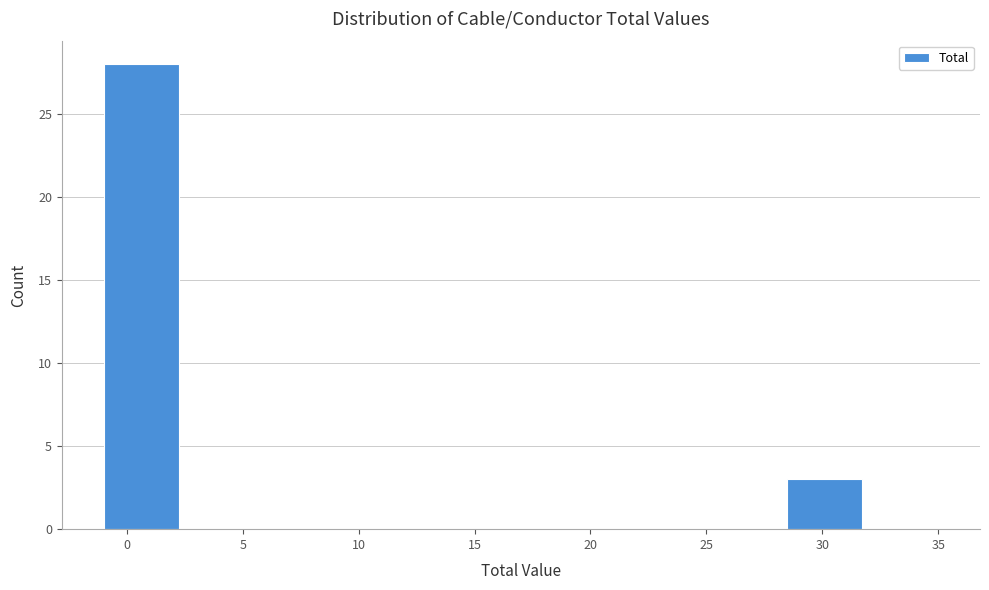

How tall is the bar that spans 28.5 to 31.5 on the x-axis? Neither the bar edges nor the heights are printed on the chart, so give them approximately, as read against the axes.

3